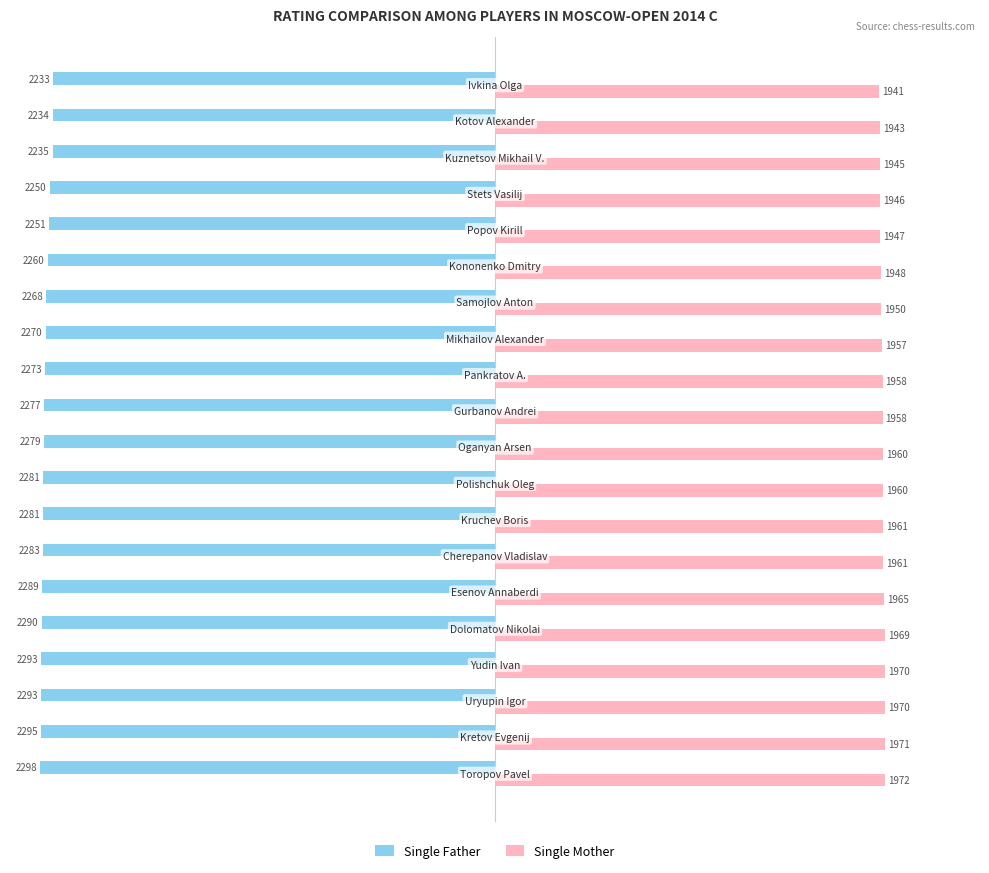

What is the difference between the second highest and second lowest values in the Single Mother series?

28